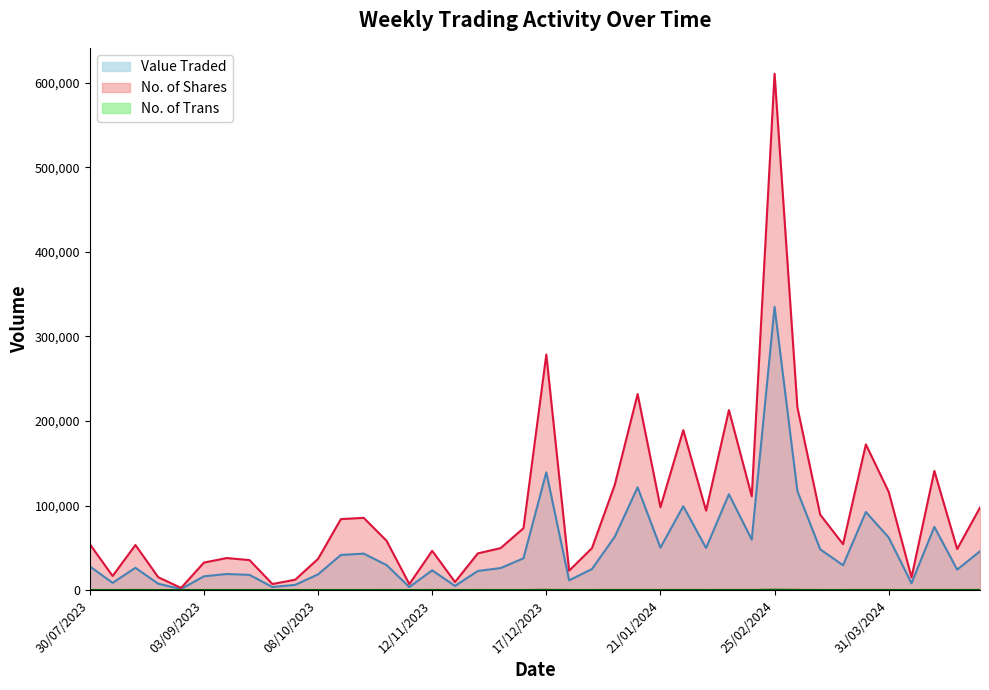

Which category has the highest value in the No. of Shares series?

25/02/2024